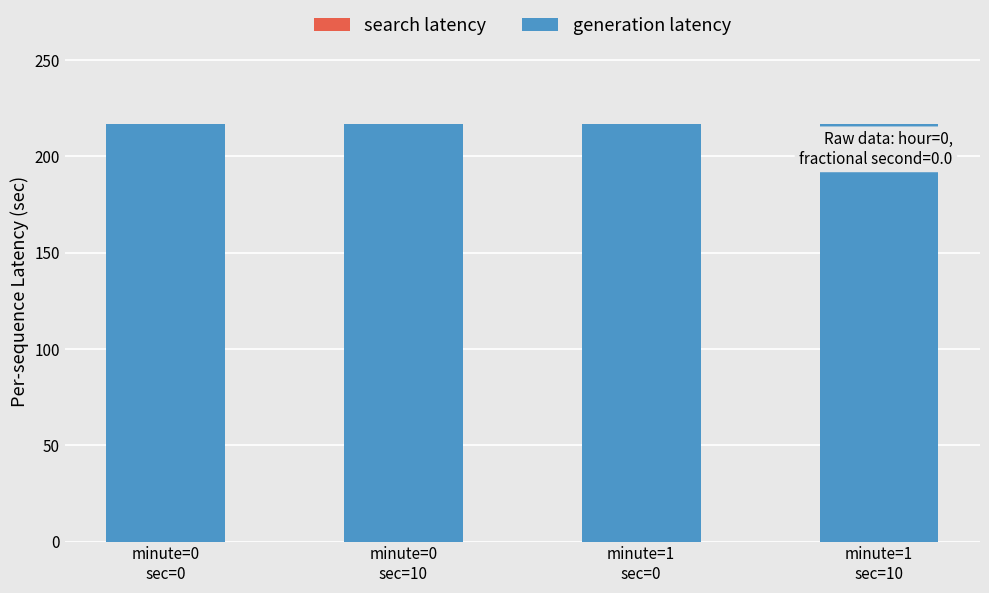

Rank the categories by search latency value from highest to lowest.

minute=0
sec=0, minute=0
sec=10, minute=1
sec=0, minute=1
sec=10